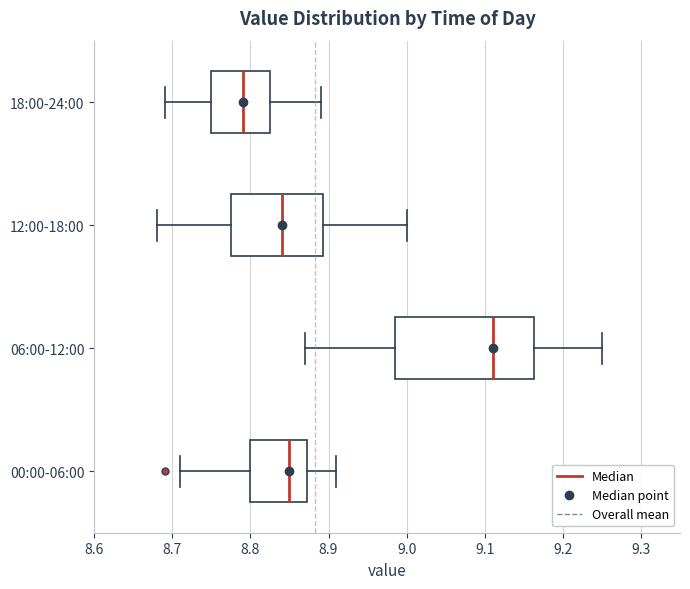

Where is the right edge of the box for 12:00-18:00 on the x-axis? The values are not printed on the chart, so give them approximately, as read against the axis.

8.89